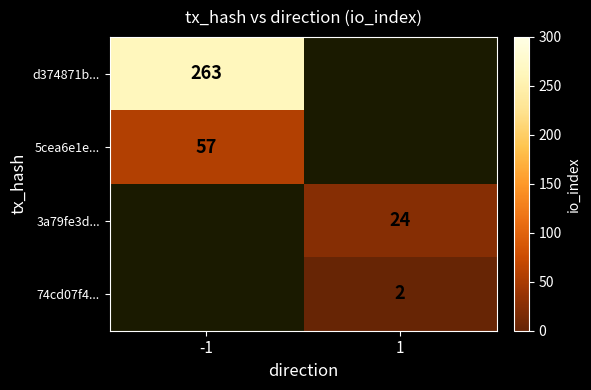

Is the value of 3a79fe3d... at 1 greater than the value of 5cea6e1e... at -1?

No